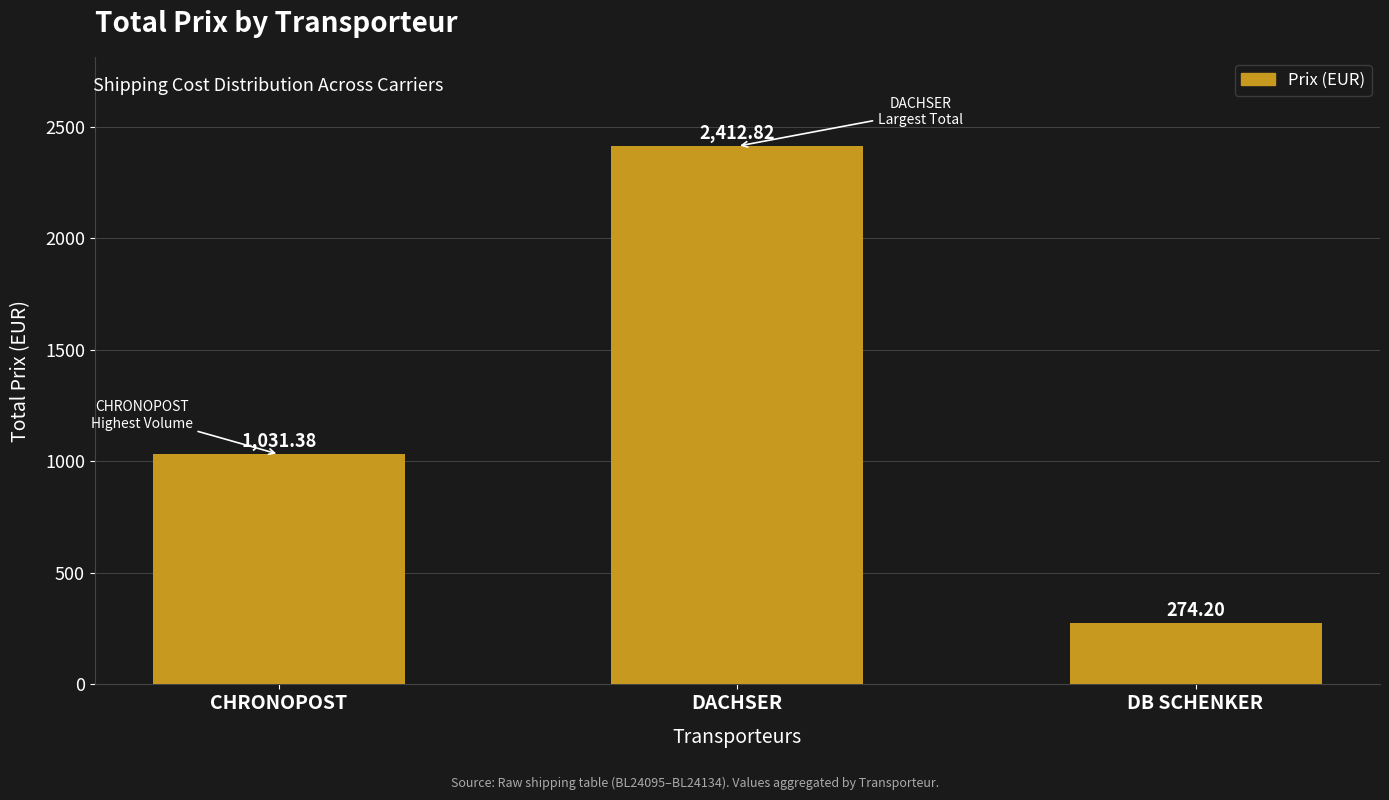

Reading right to left, transcribe all the data shown in this chart.

DB SCHENKER=274.2	DACHSER=2412.8	CHRONOPOST=1031.4